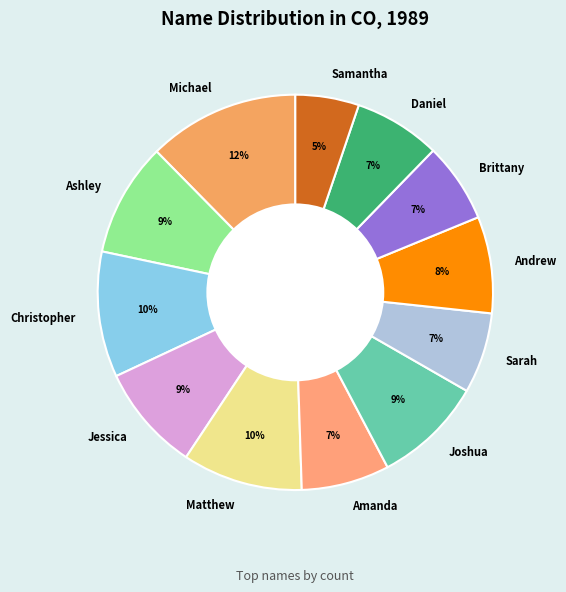

What percentage is the Samantha slice, to the nearest percent?

5%